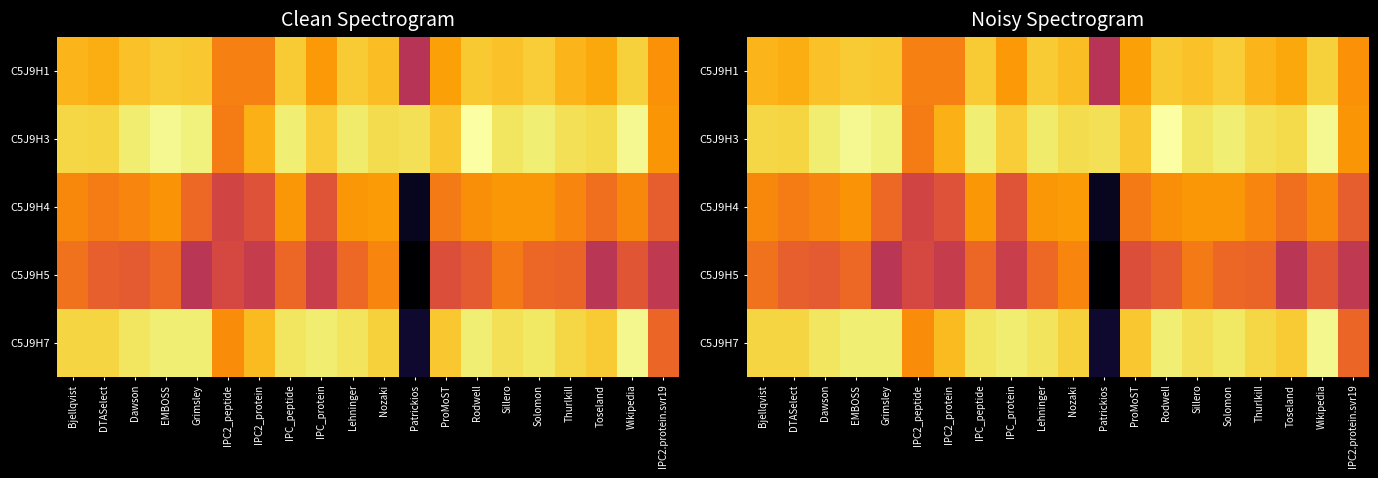

What is the difference between the highest and lowest values at Rodwell?

2.3